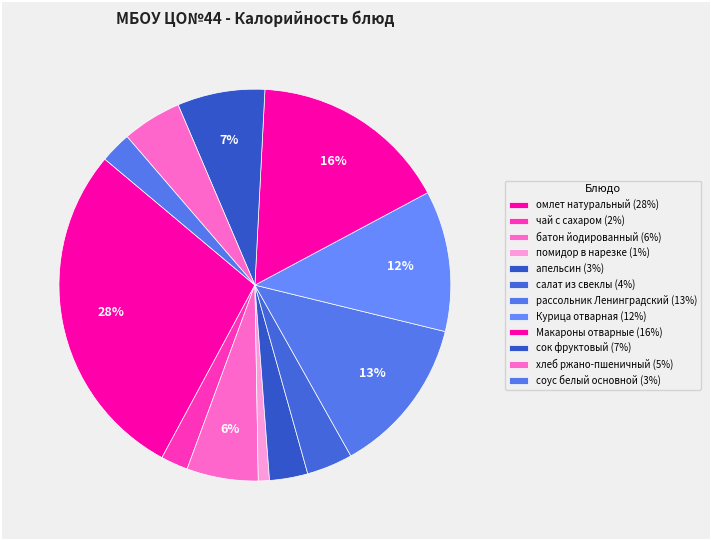

Count the number of slices in the pie.

12